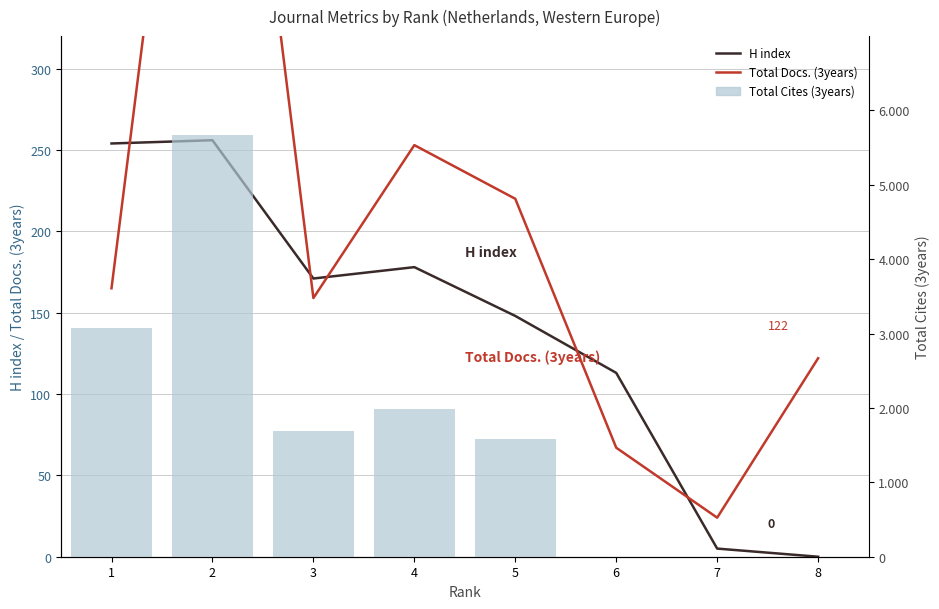

Reading right to left, extract all data points from this chart.

H index: 0	5	113	148	178	171	256	254
Total Docs. (3years): 122	24	67	220	253	159	658	165
Total Cites (3years): 0	0	0	1588	1980	1689	5670	3078